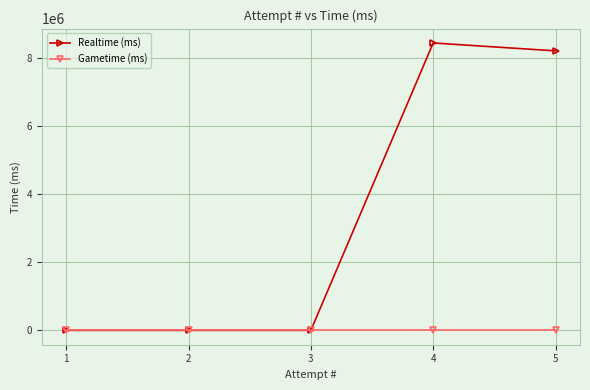

Rank the series by their average value, from lowest to highest.

Gametime (ms), Realtime (ms)